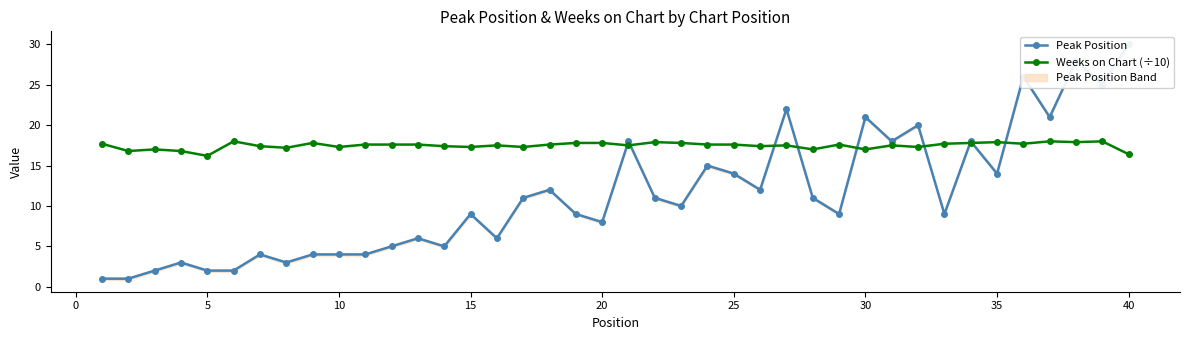

How many times do Peak Position and Weeks on Chart (÷10) cross each other?

9